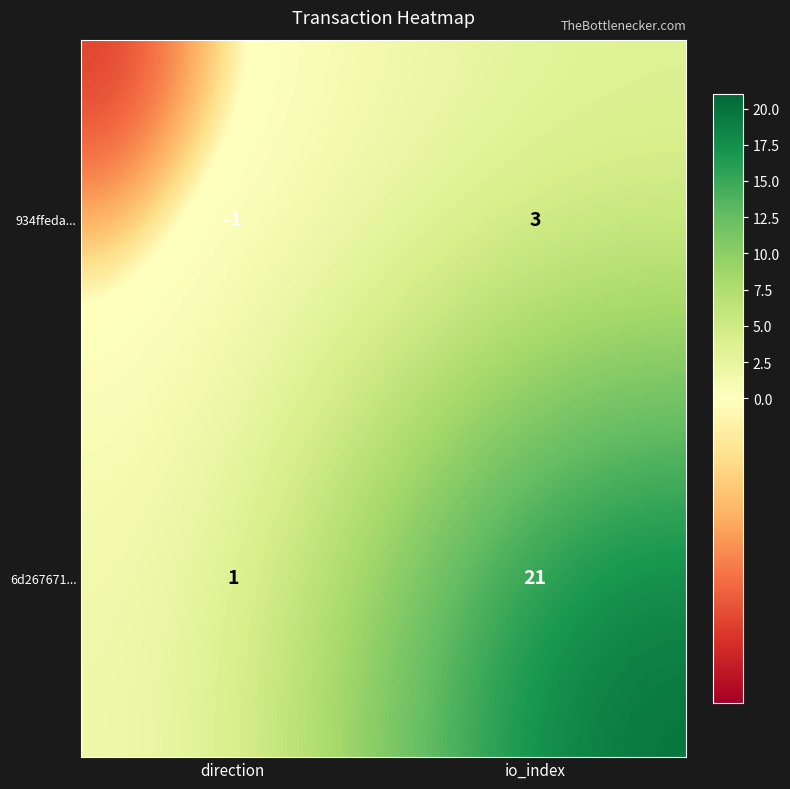

Is the value of 6d267671... at io_index greater than the value of 934ffeda... at direction?

Yes